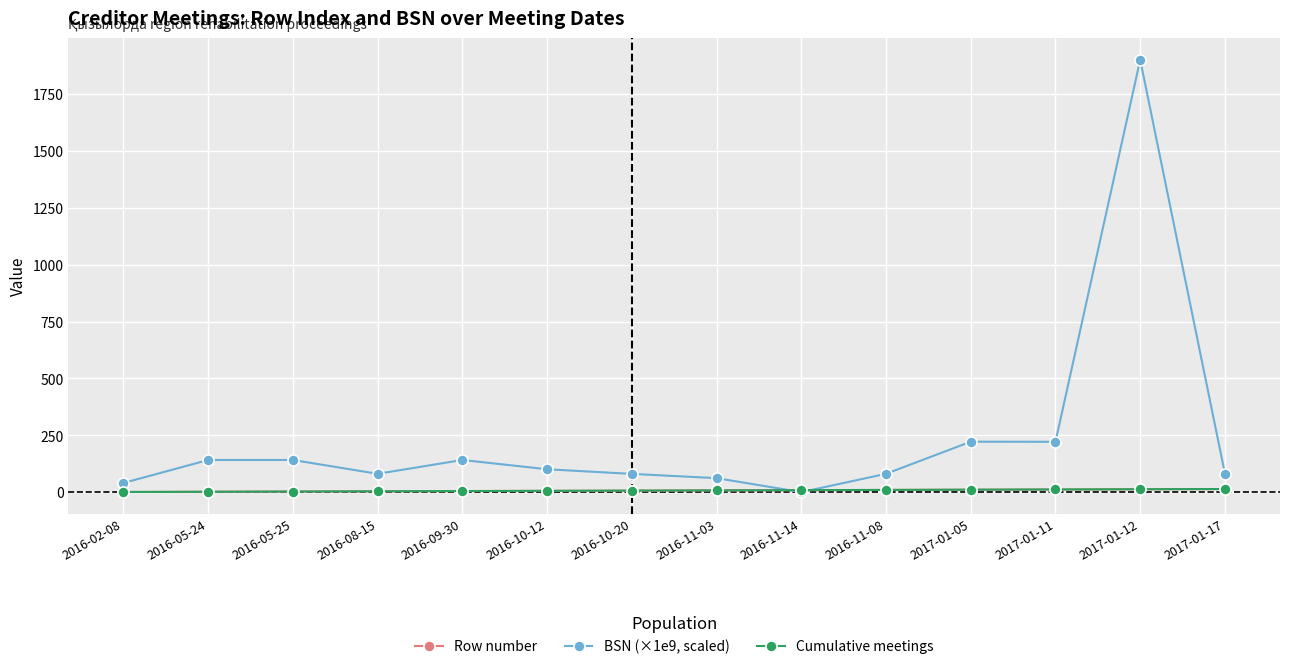

Does the chart have visible grid lines?

Yes